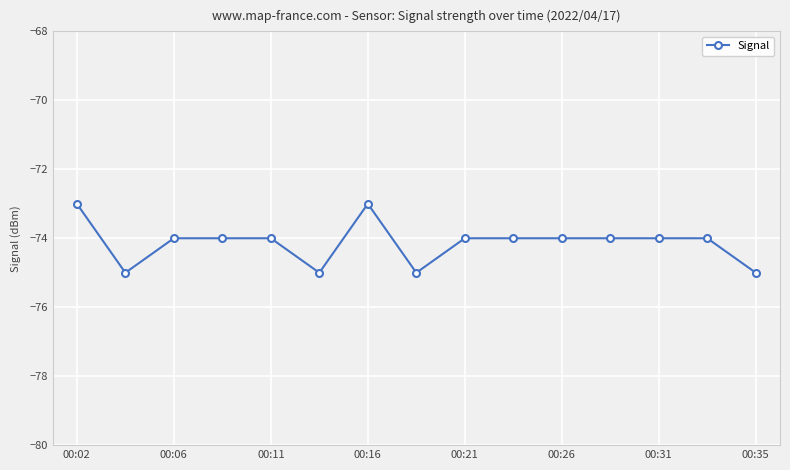

True or false: the data has more than 0 interior local peaks.

True